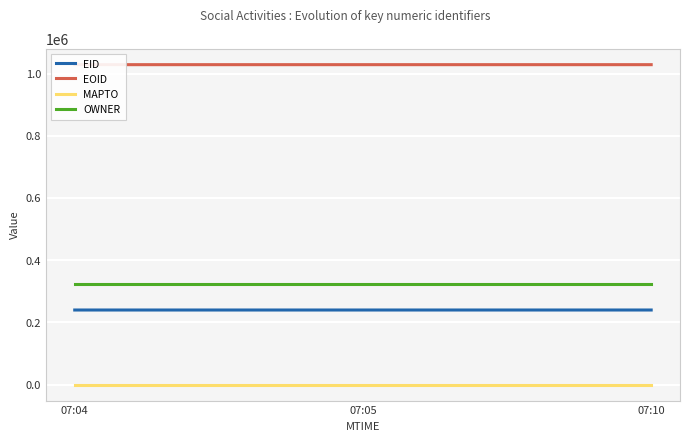

How many distinct data groups are displayed?

4